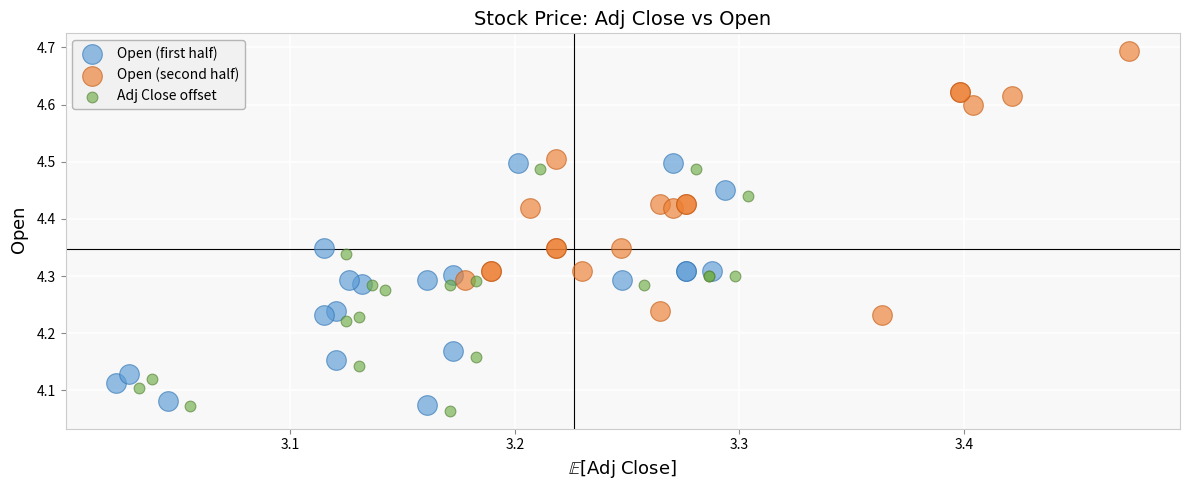

Which series has the widest spread of Y values?

Open (second half)